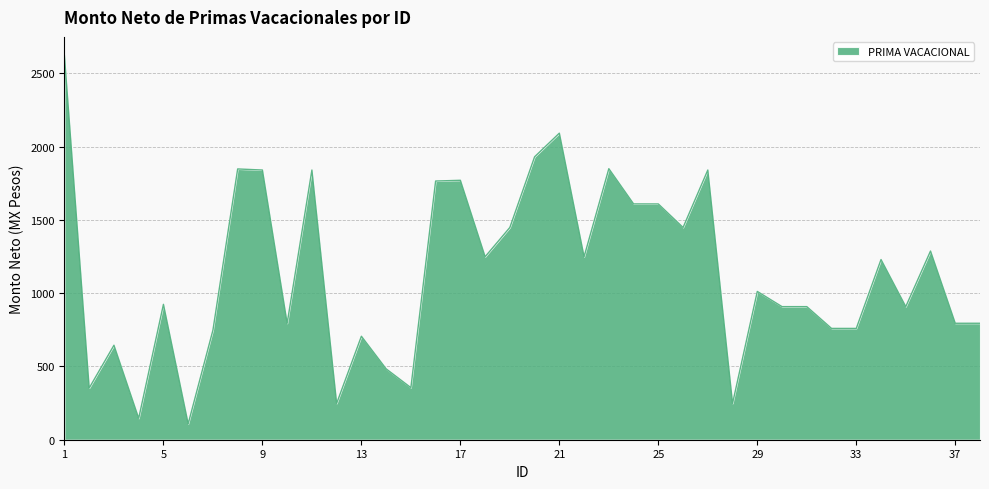

What is the minimum value shown in the chart?

108.7